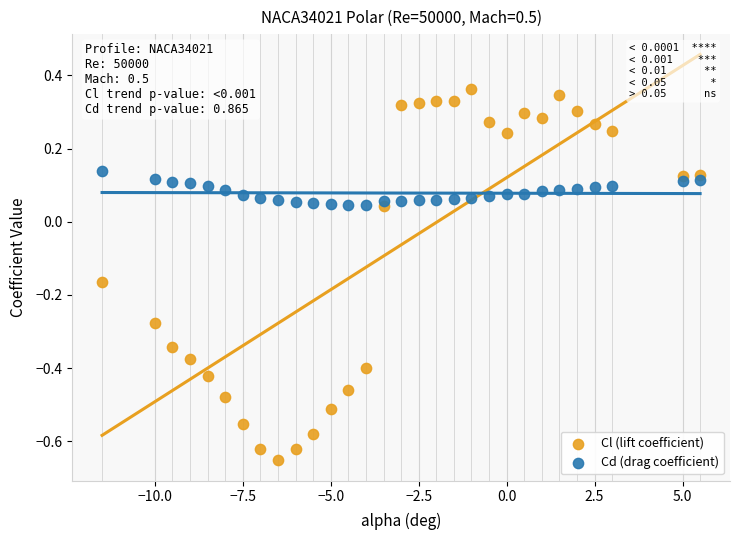

What are all the series names shown in the legend?

Cl (lift coefficient), Cd (drag coefficient)